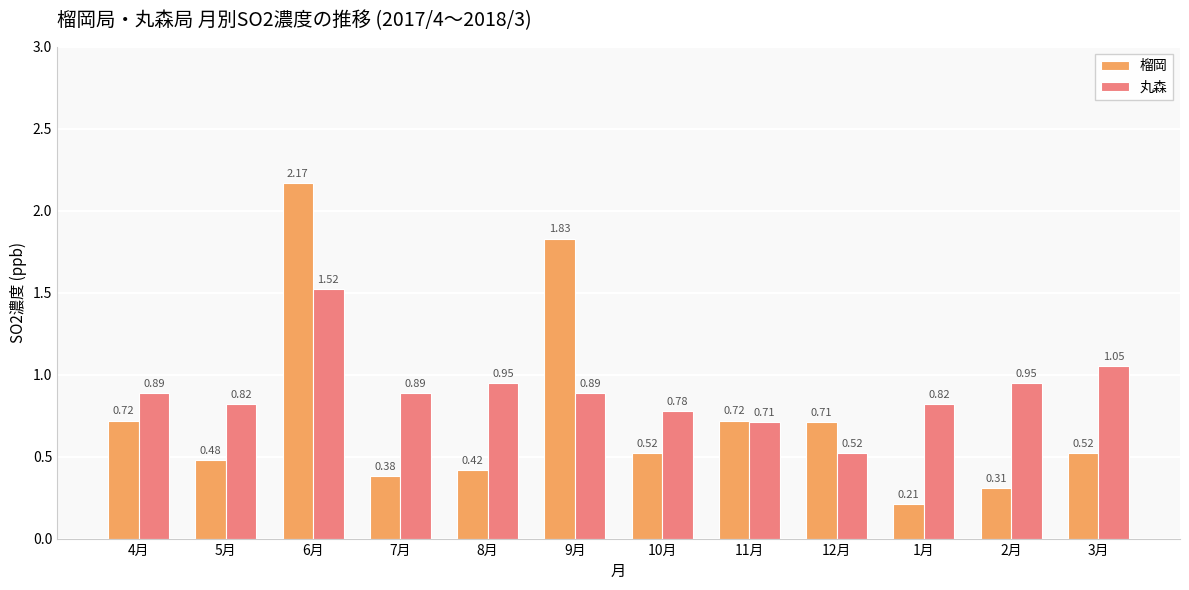

How many groups of bars are there?

12